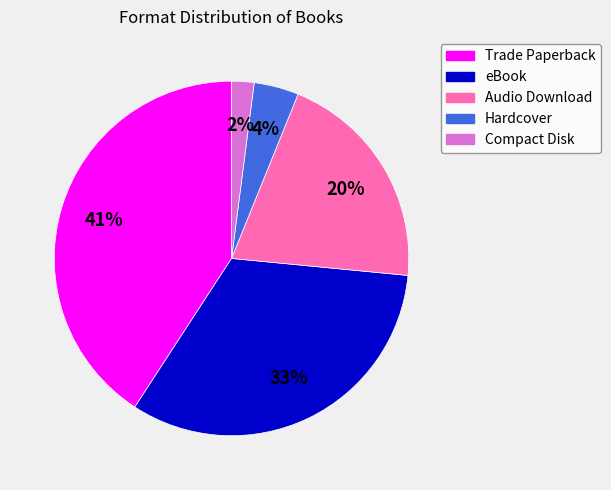

How many segments does this pie chart have?

5